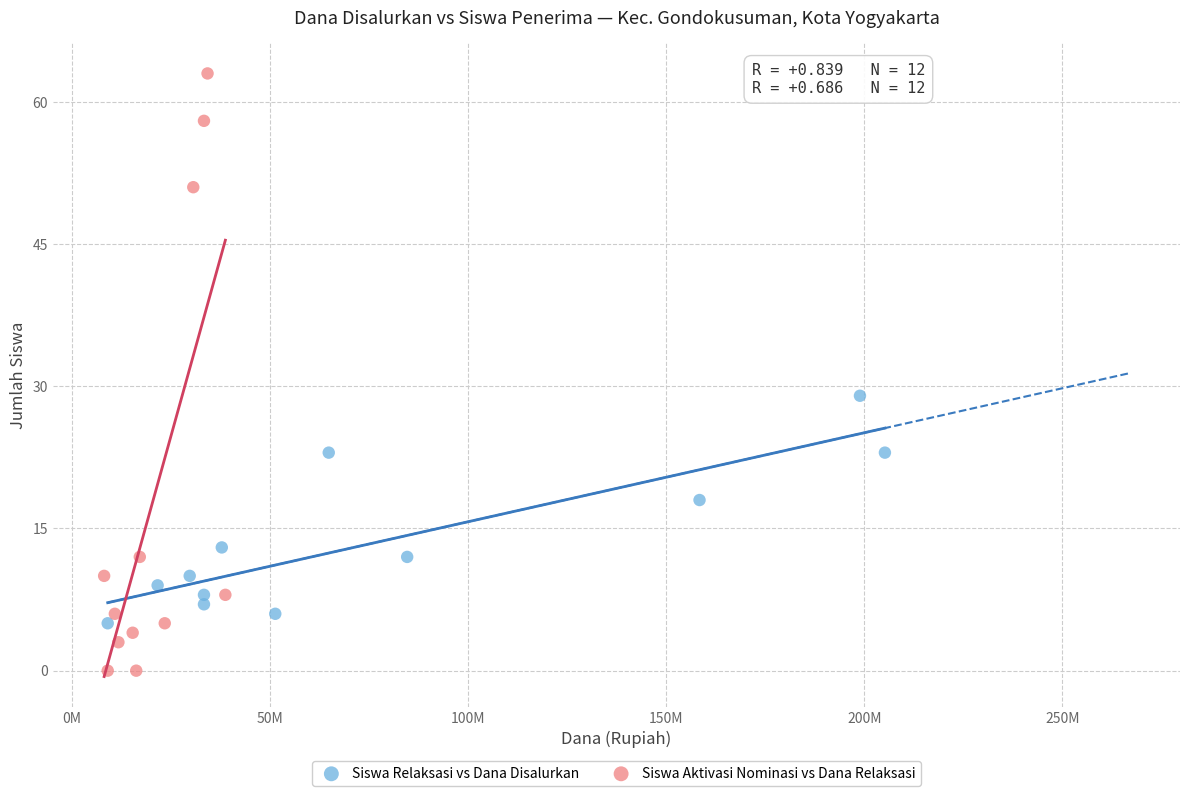

Which series contains the lowest Y value?

Siswa Aktivasi Nominasi vs Dana Relaksasi